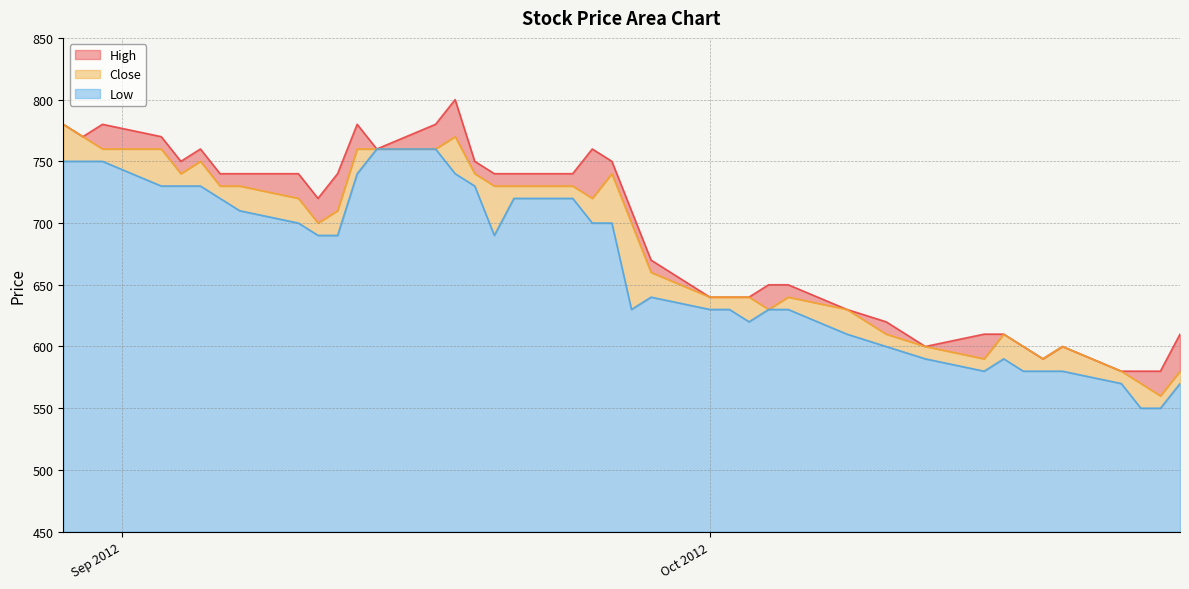

What is the label of the 7th point from the left?

2012-09-06